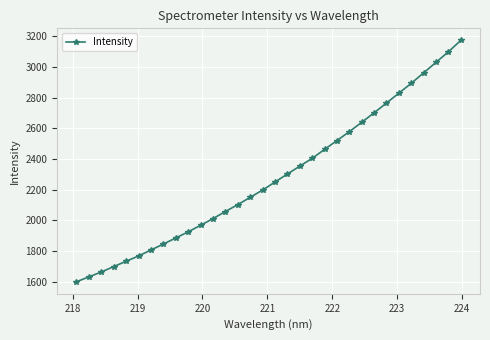

How many data points are less than 2249?

16